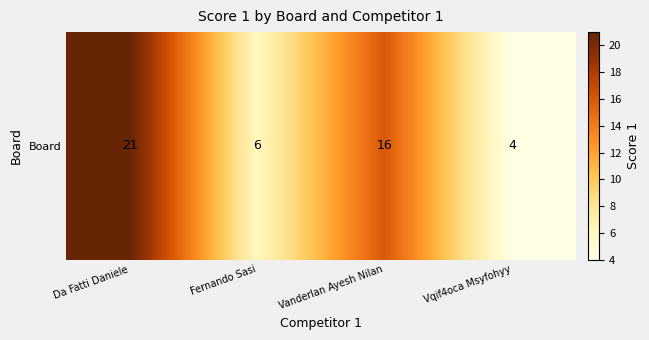

Count the number of data series in this chart.

1